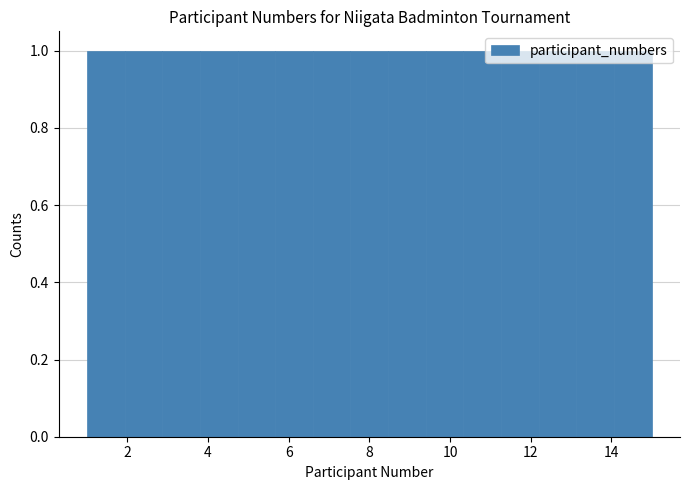

What is the height of the bar covering 10.4 to 11.2 on the x-axis? Neither the bar edges nor the heights are printed on the chart, so give them approximately, as read against the axes.

1